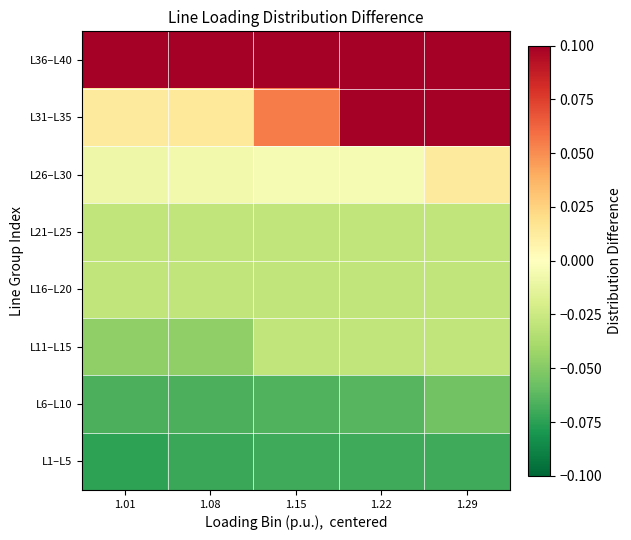

Reading right to left, list all the values displayed in this chart.

L1–L5: 1.29=-0.1	1.22=-0.1	1.15=-0.1	1.08=-0.1	1.01=-0.1
L6–L10: 1.29=-0.1	1.22=-0.1	1.15=-0.1	1.08=-0.1	1.01=-0.1
L11–L15: 1.29=-0.0	1.22=-0.0	1.15=-0.0	1.08=-0.0	1.01=-0.0
L16–L20: 1.29=-0.0	1.22=-0.0	1.15=-0.0	1.08=-0.0	1.01=-0.0
L21–L25: 1.29=-0.0	1.22=-0.0	1.15=-0.0	1.08=-0.0	1.01=-0.0
L26–L30: 1.29=0.0	1.22=-0.0	1.15=-0.0	1.08=-0.0	1.01=-0.0
L31–L35: 1.29=0.1	1.22=0.1	1.15=0.1	1.08=0.0	1.01=0.0
L36–L40: 1.29=0.1	1.22=0.1	1.15=0.1	1.08=0.1	1.01=0.1